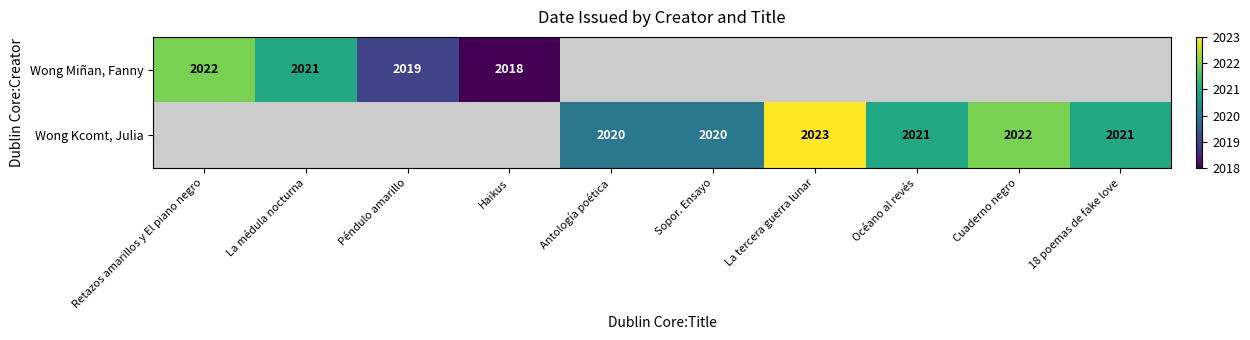

True or false: Wong Kcomt, Julia has a value of 1170 at Cuaderno negro.

False